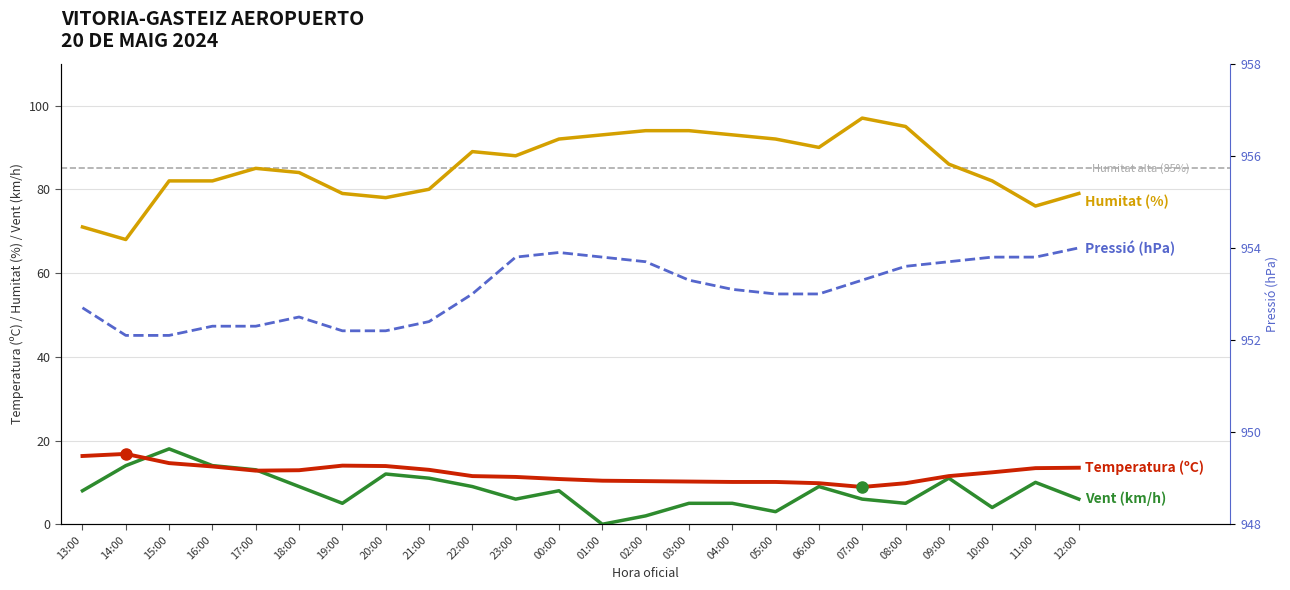

At which label is Velocitat vent (km/h) closest to 9?

18:00